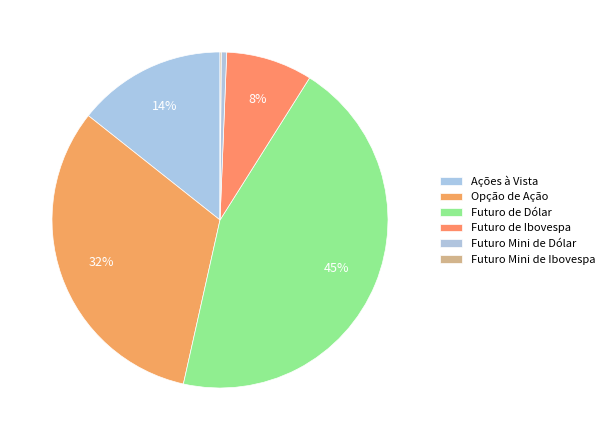

To the nearest percent, what is the difference between the Futuro de Ibovespa and Futuro Mini de Ibovespa slice percentages?

8%